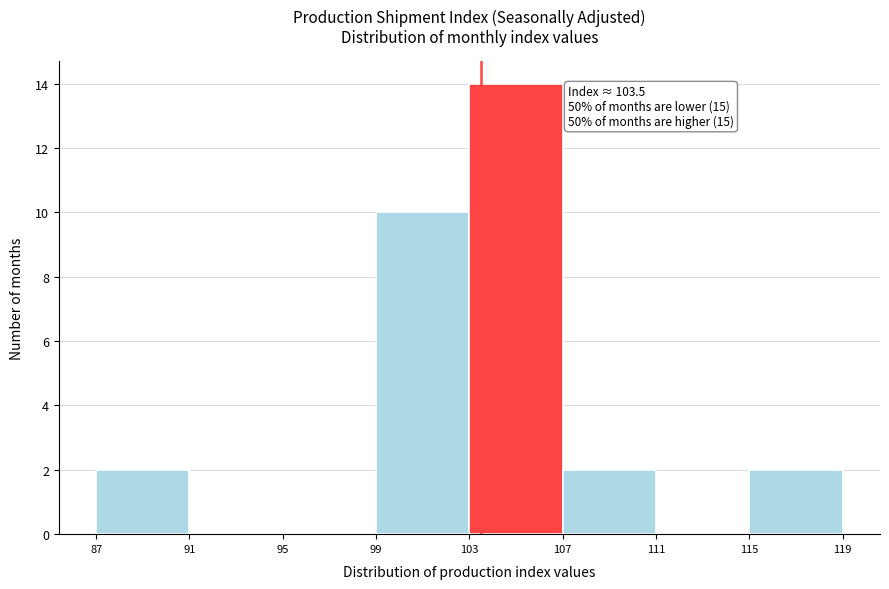

Which range on the x-axis has the tallest bar?

103 to 107